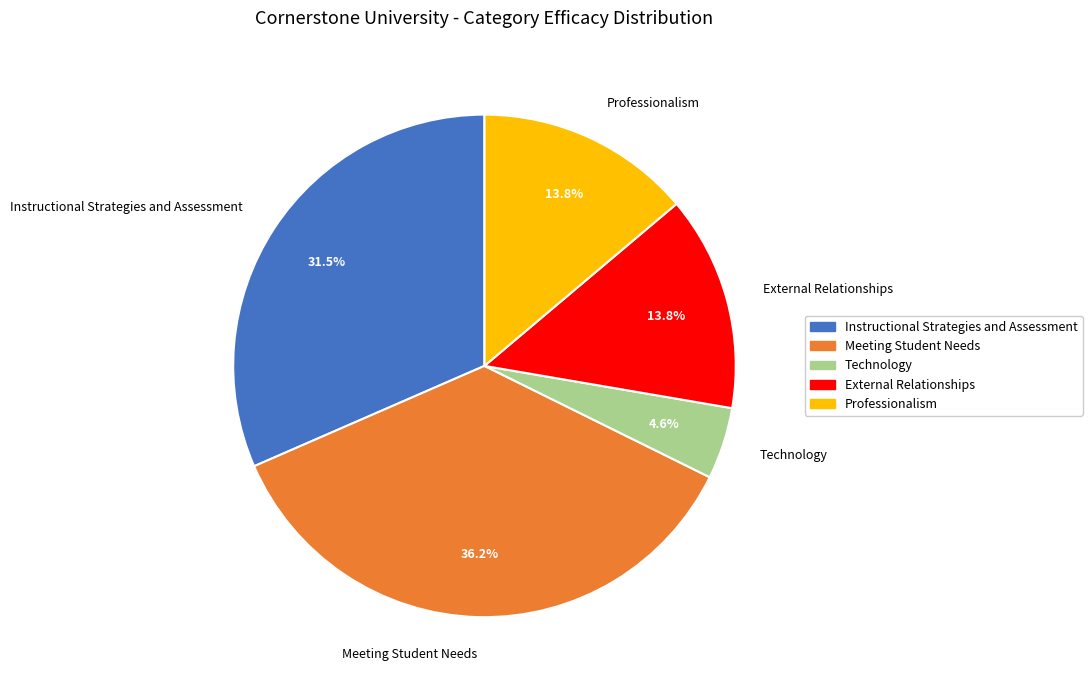

Which category has the biggest portion of the pie?

Meeting Student Needs